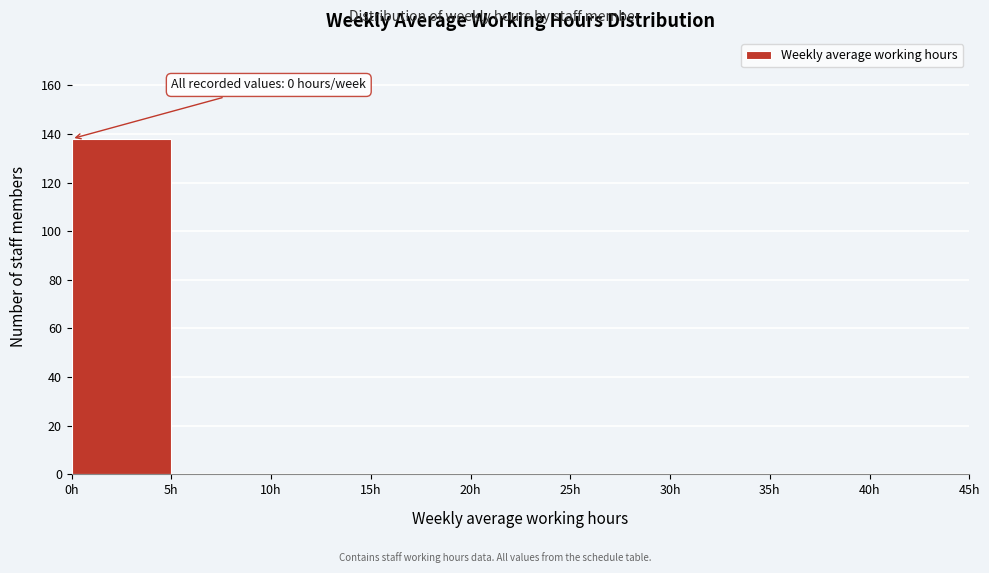

Over which range of the x-axis is the bar tallest?

0 to 5